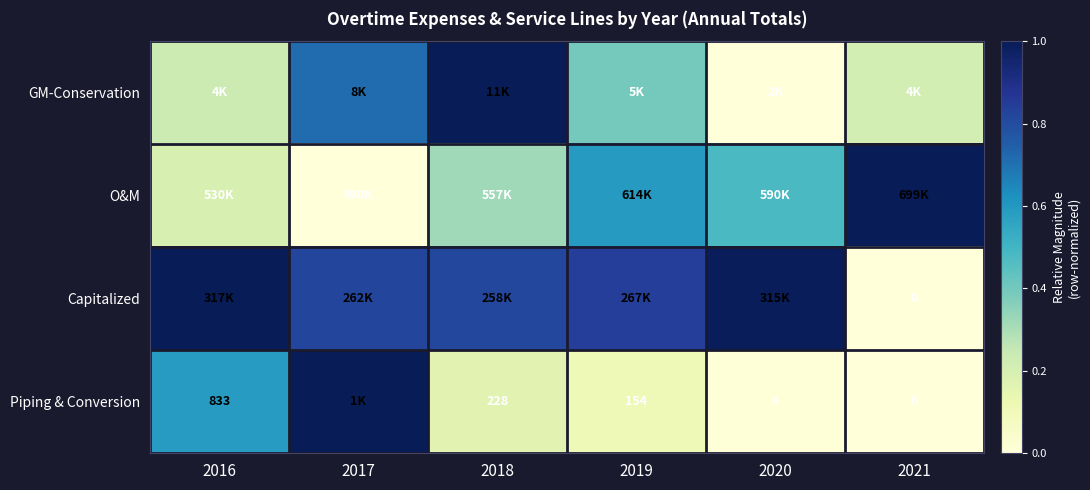

Which has a higher value, 2017 or 2021?

2017